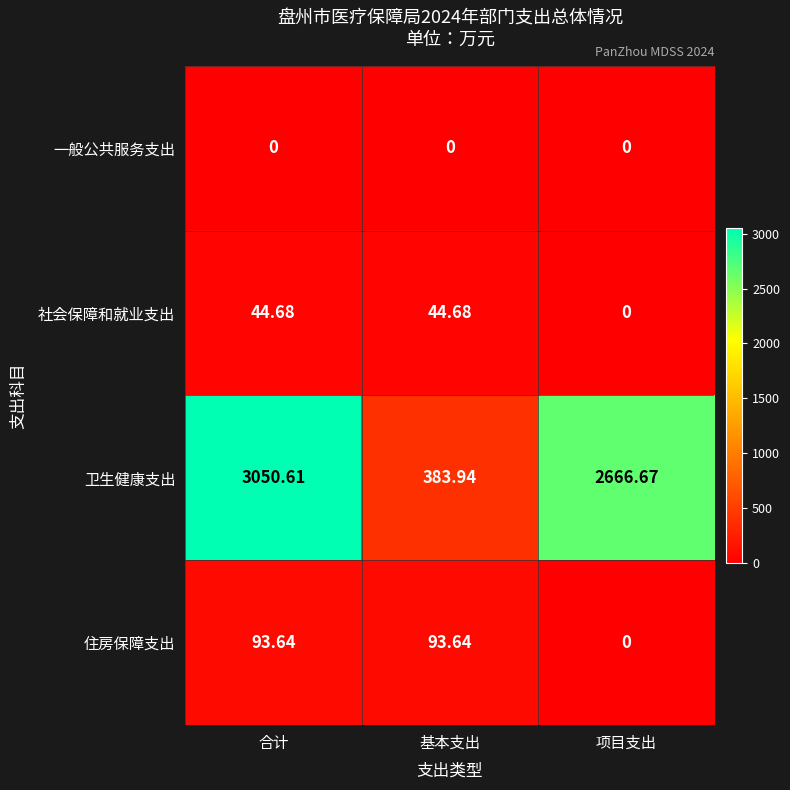

At which label does 住房保障支出 first exceed 93?

合计